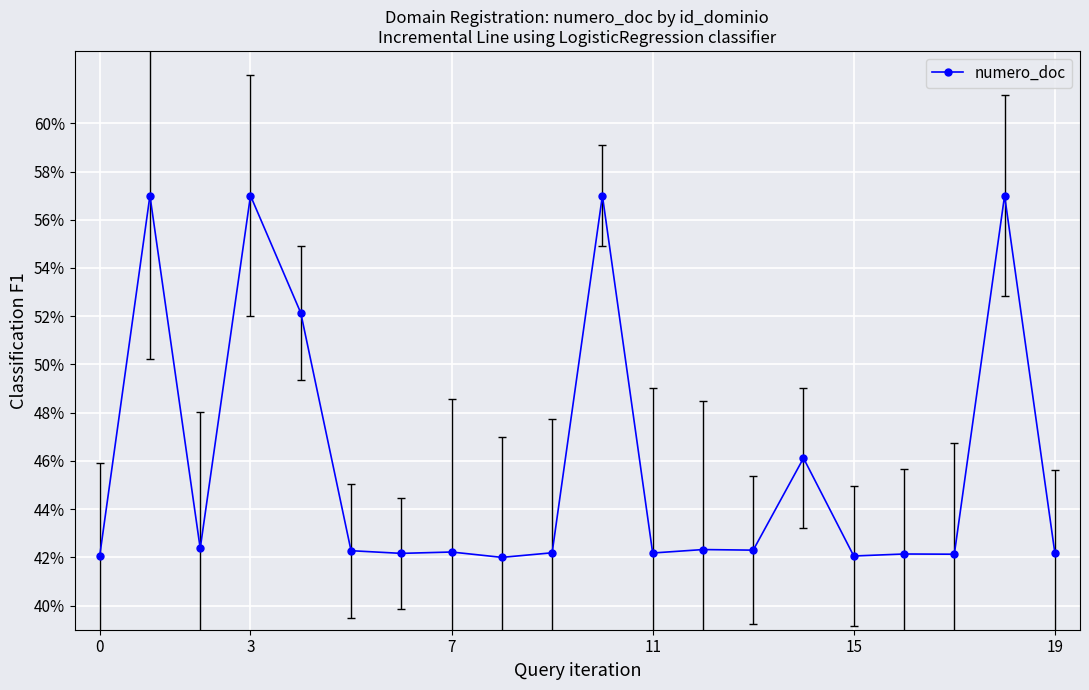

At which category does the chart reach its minimum across all series?

8